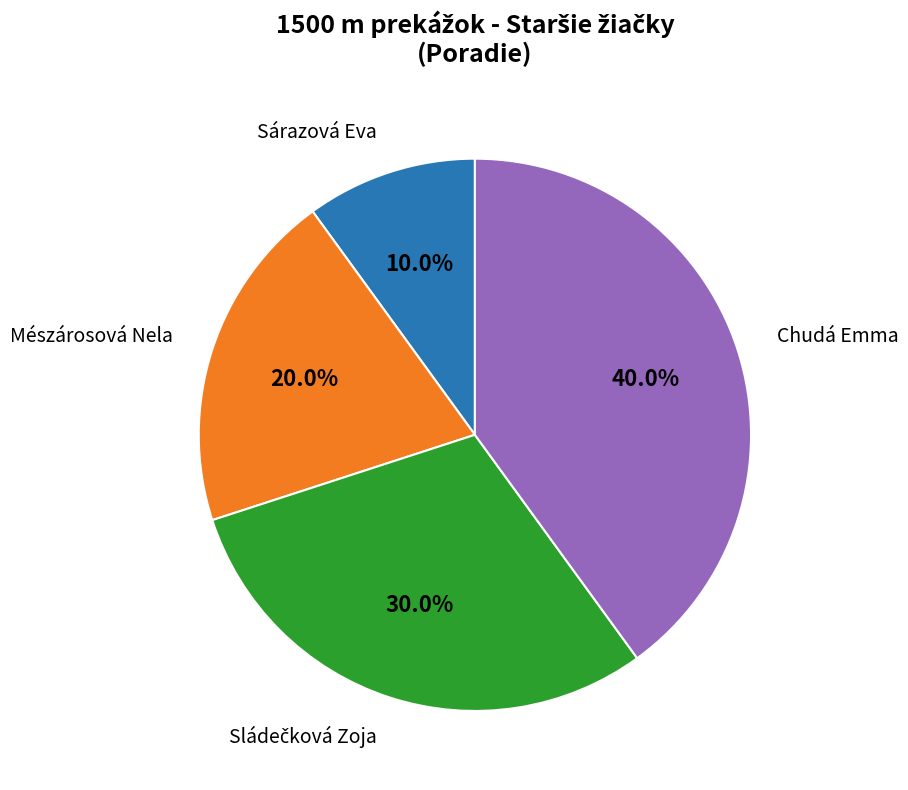

Is there any slice that represents more than half of the pie?

No